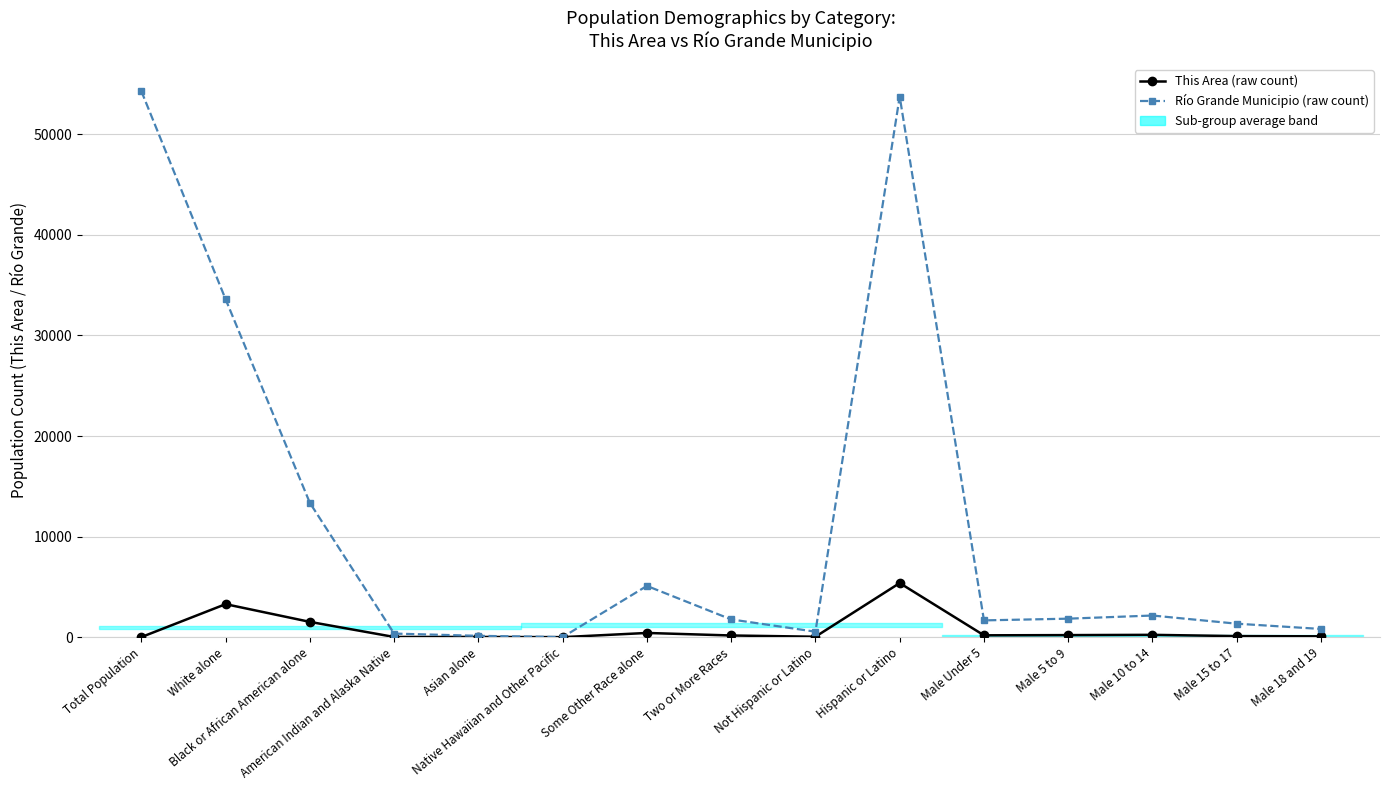

The This Area (raw count) series shows 3281 at White alone. True or false?

True